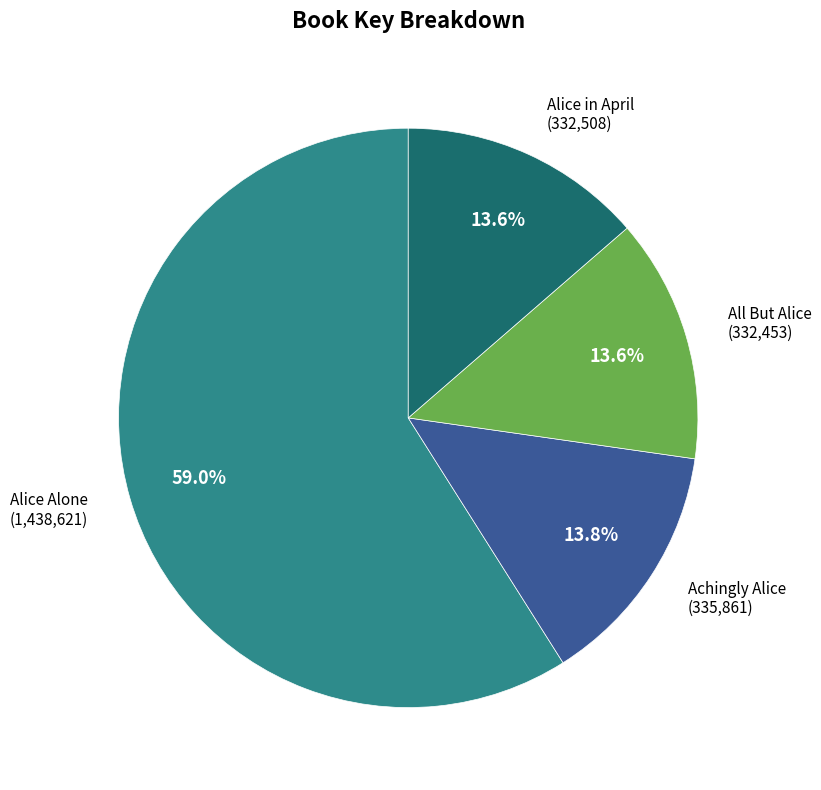

How many segments does this pie chart have?

4